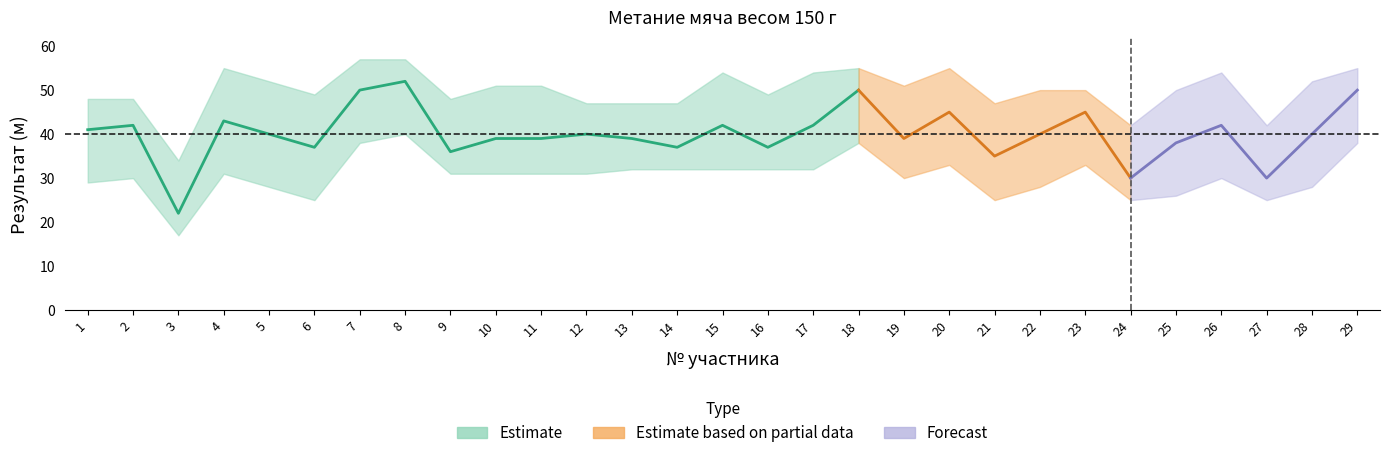

What is the difference between the maximum and minimum values?

30